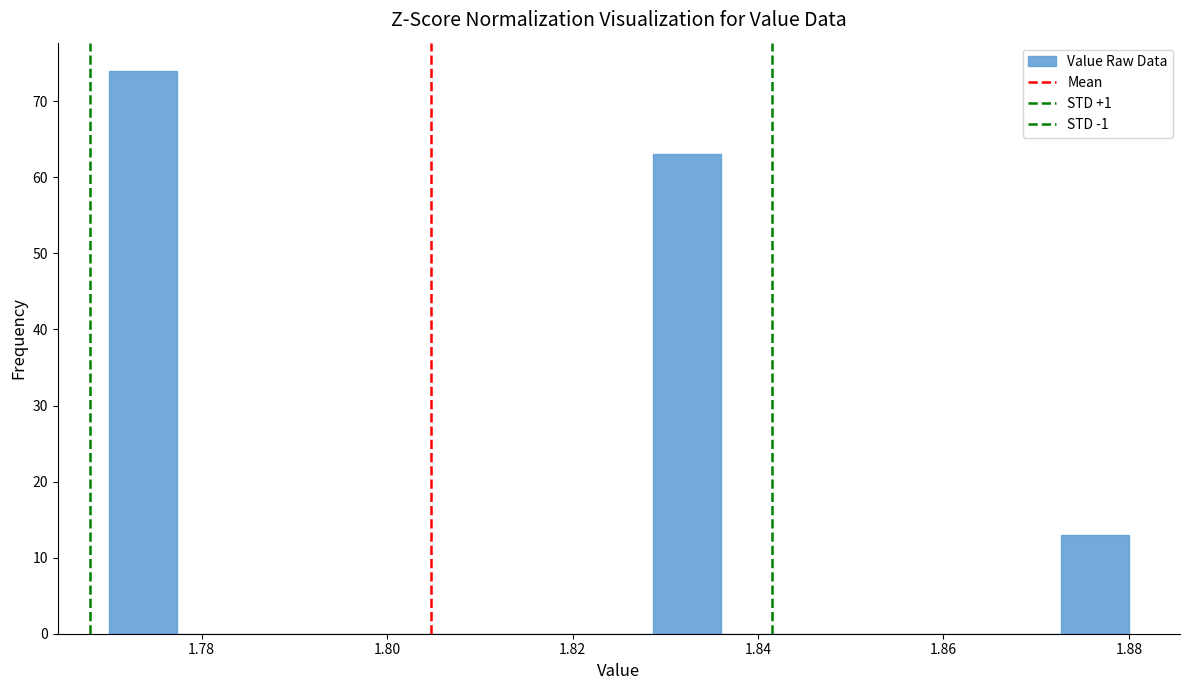

Read against the x-axis, roughly where is the centre of the tallest bar?

1.774